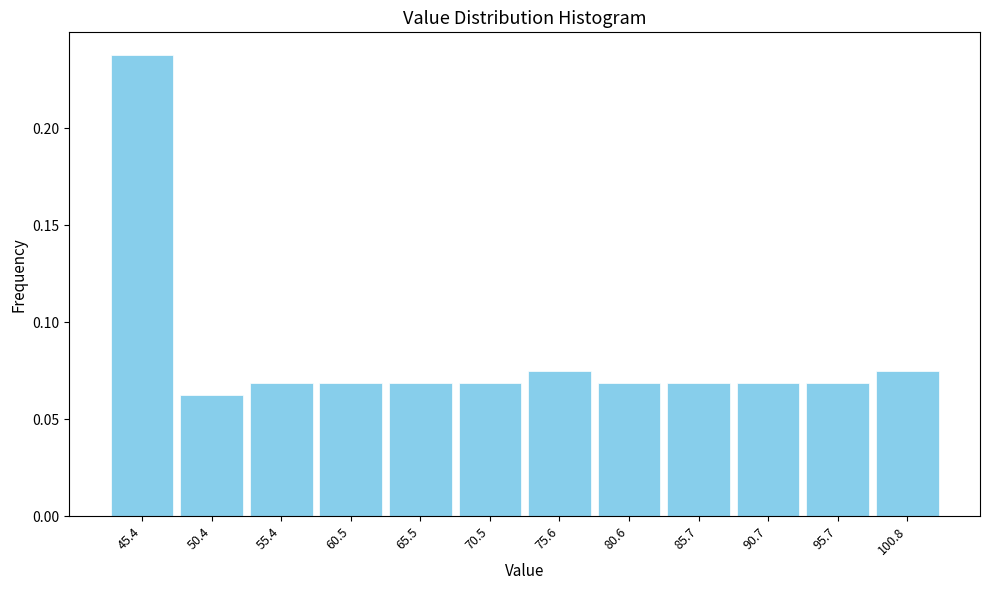

Which has a higher value, 90.7 or 45.4?

45.4